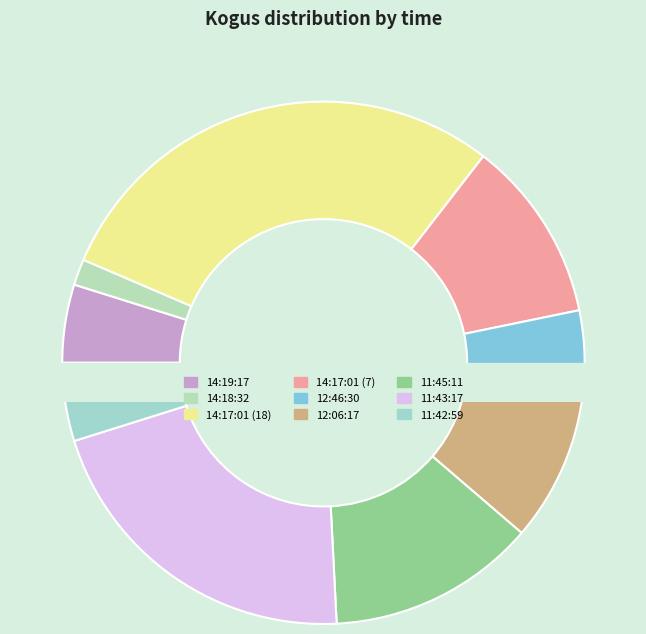

What is the change in value from 12:46:30 to 11:45:11?

+5